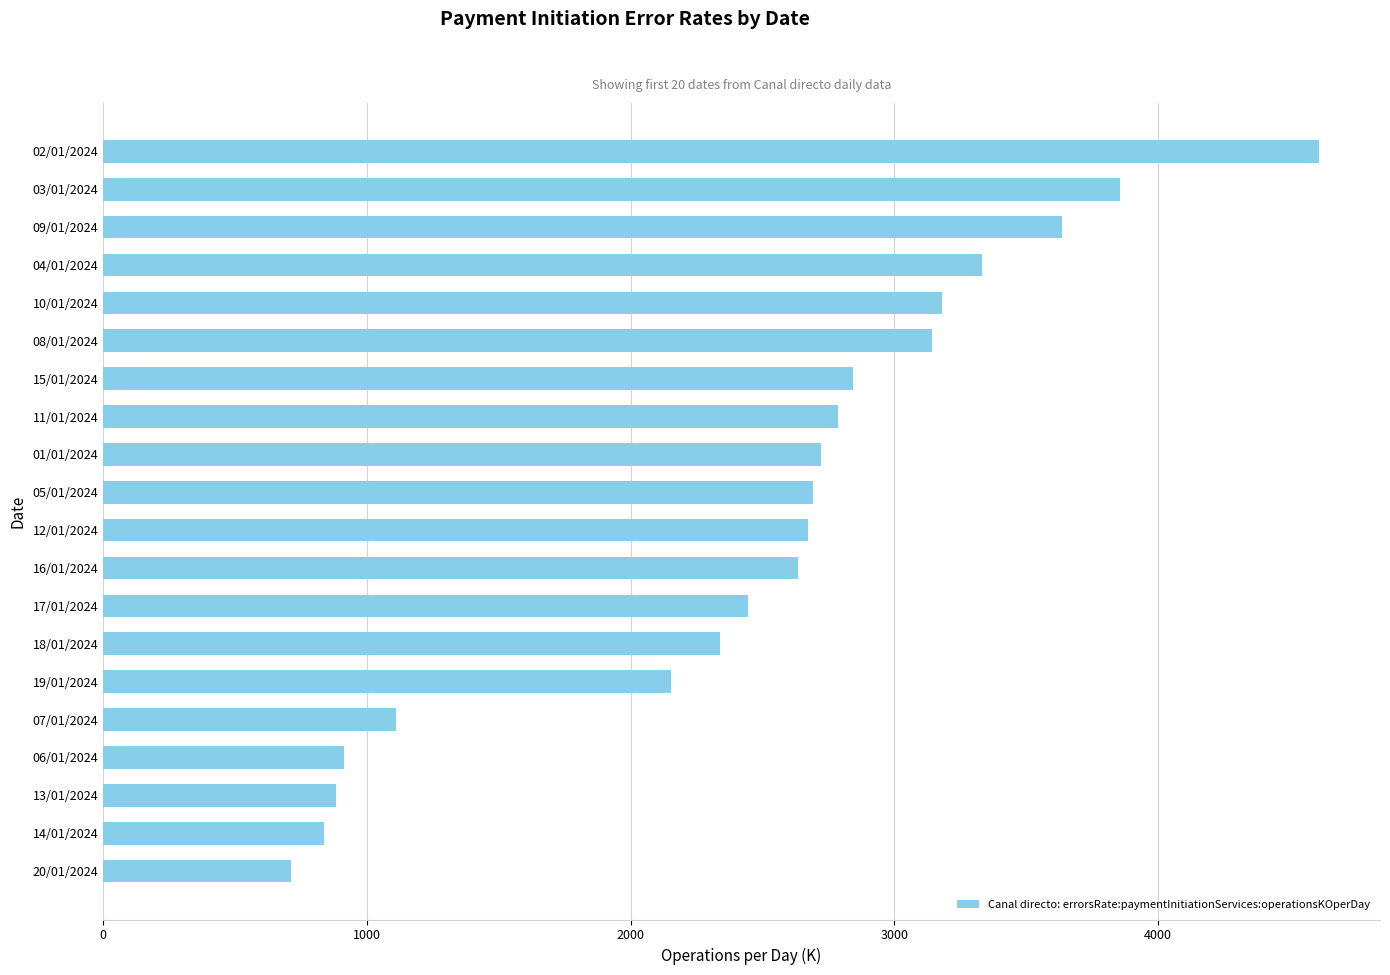

Count the number of data series in this chart.

1